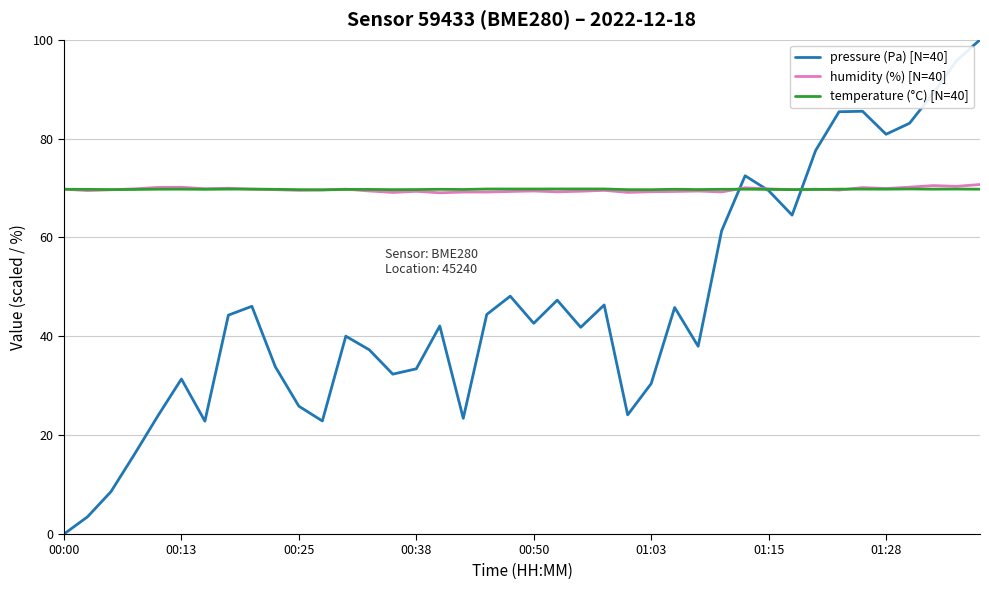

Which series has the largest range (max minus min)?

pressure (Pa) [N=40]